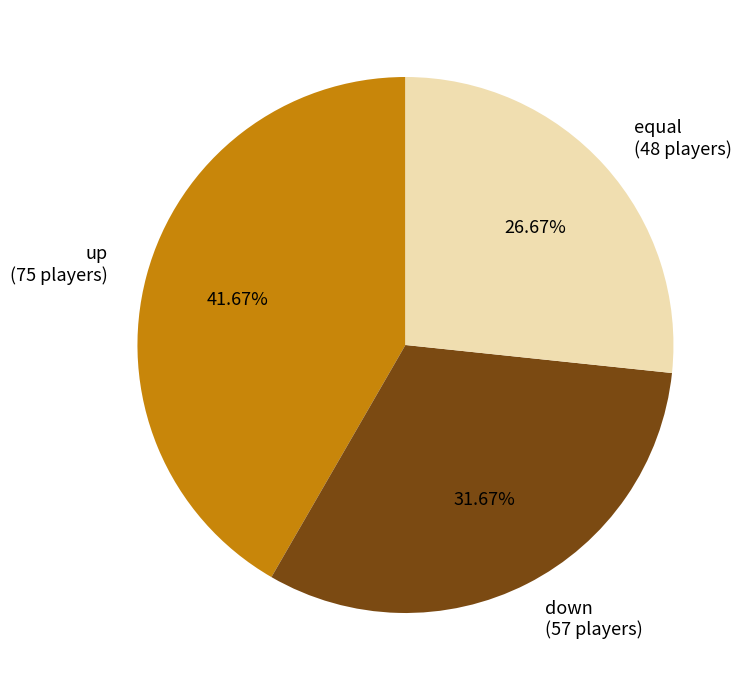

Count the number of slices in the pie.

3